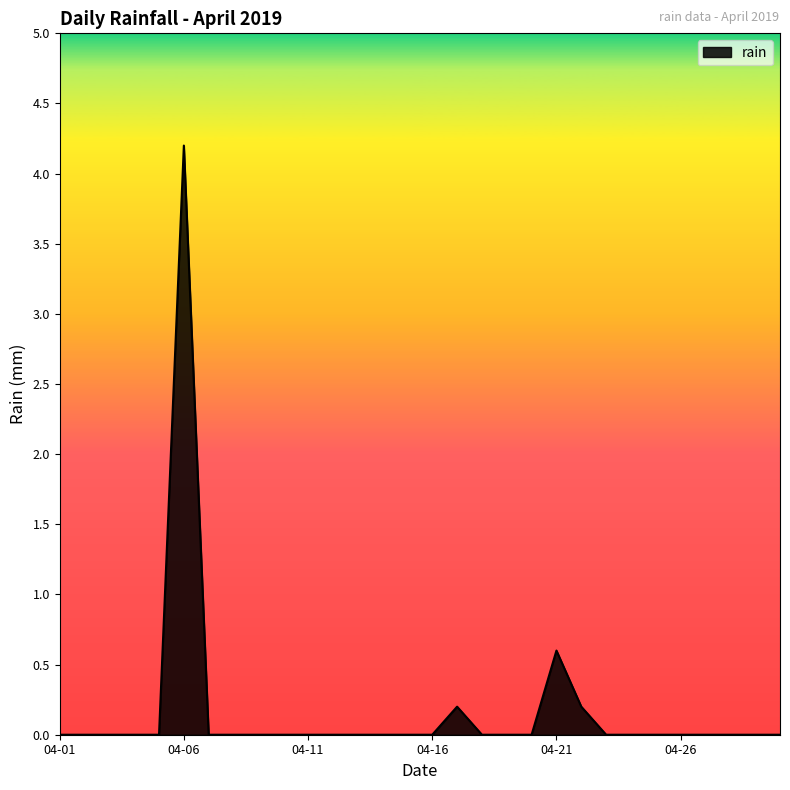

What is the sum of all values?

5.2